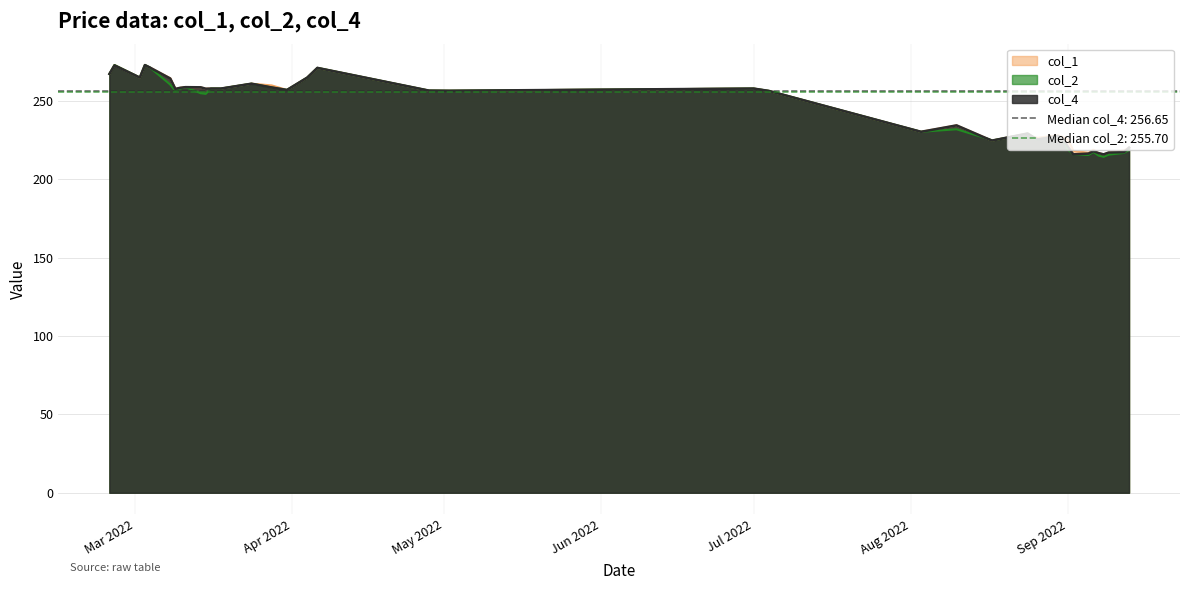

What is the label of the 27th point from the right?

2022/03/24